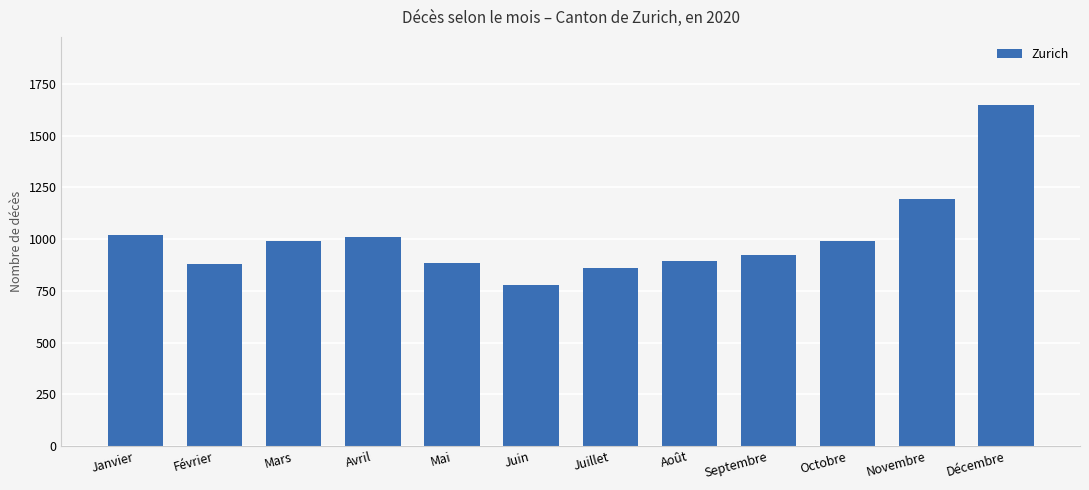

What is the difference between the second highest and minimum values?

417